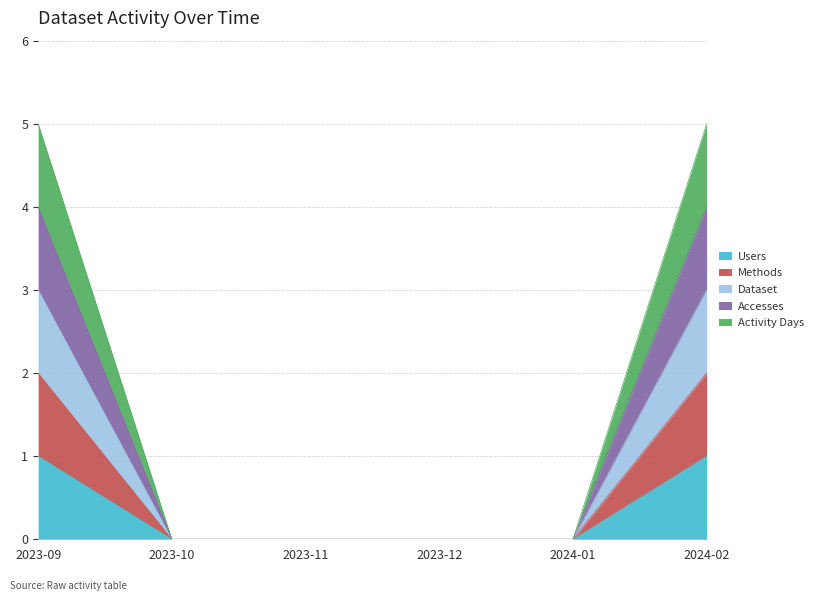

Which has a higher value, 2023-09 or 2023-12?

2023-09